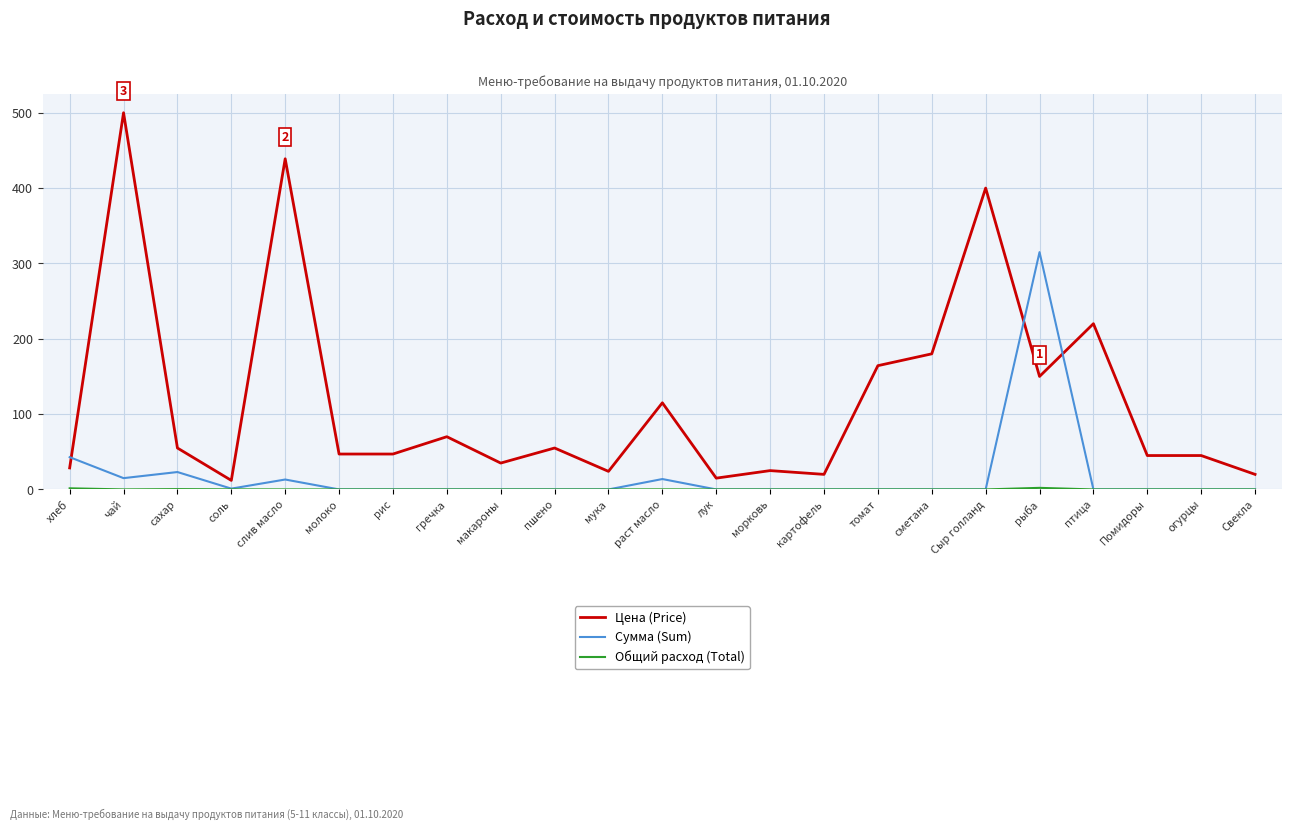

True or false: Сумма (Sum) and Цена (Price) intersect in this chart.

True